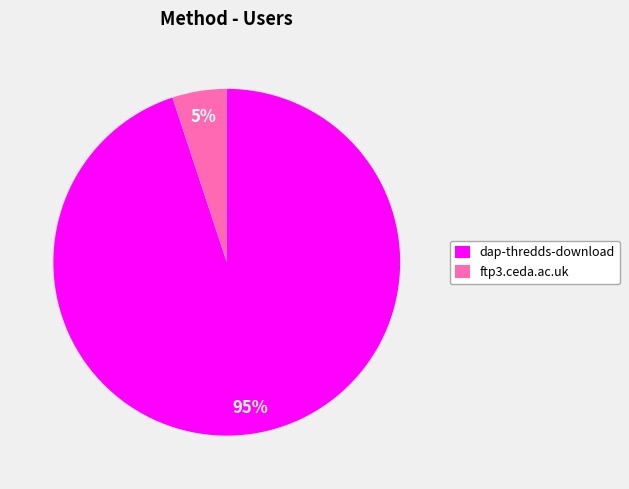

How many slices are in this pie chart?

2